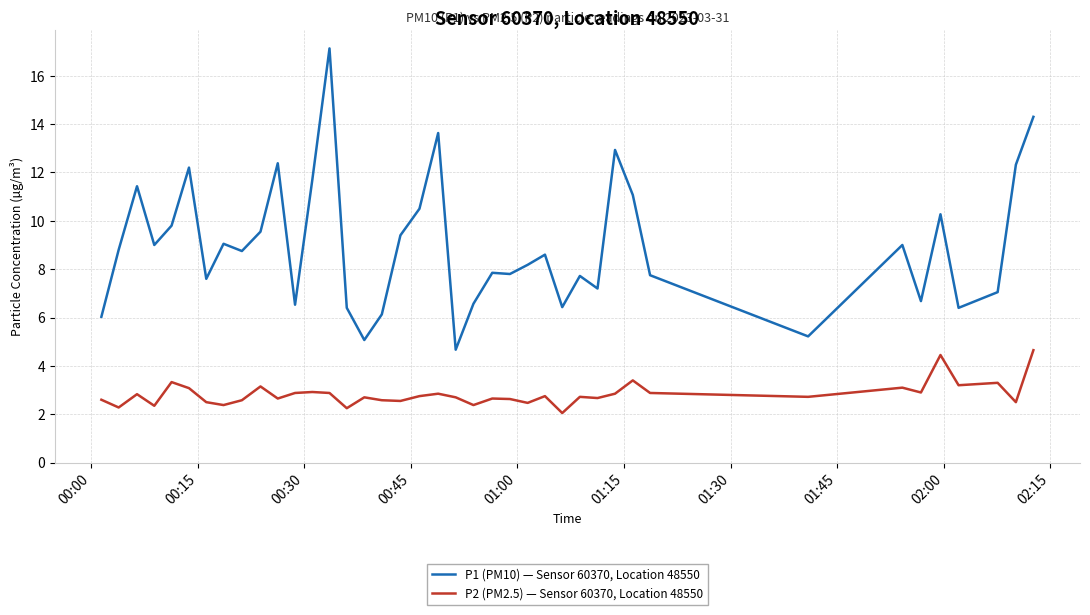

What is the difference between the maximum and minimum values in the P2 (PM2.5) — Sensor 60370, Location 48550 series?

2.6